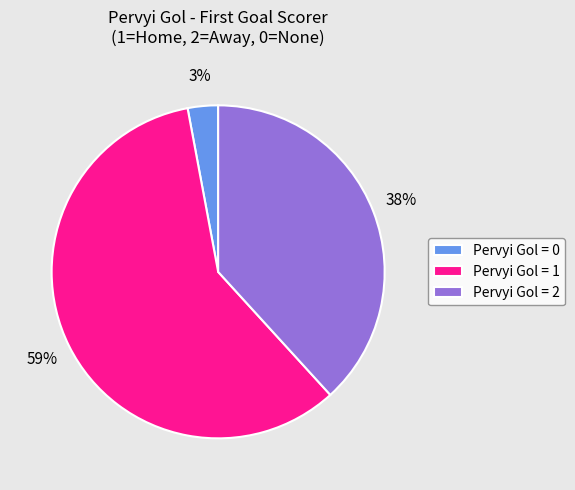

Does any single category account for the majority?

Yes